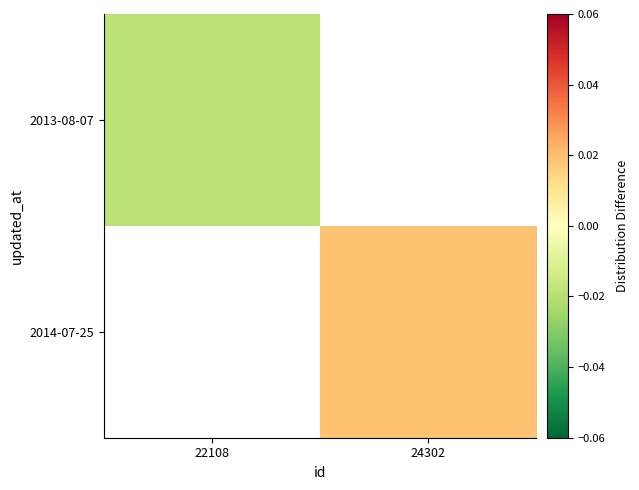

Count the number of data series in this chart.

2